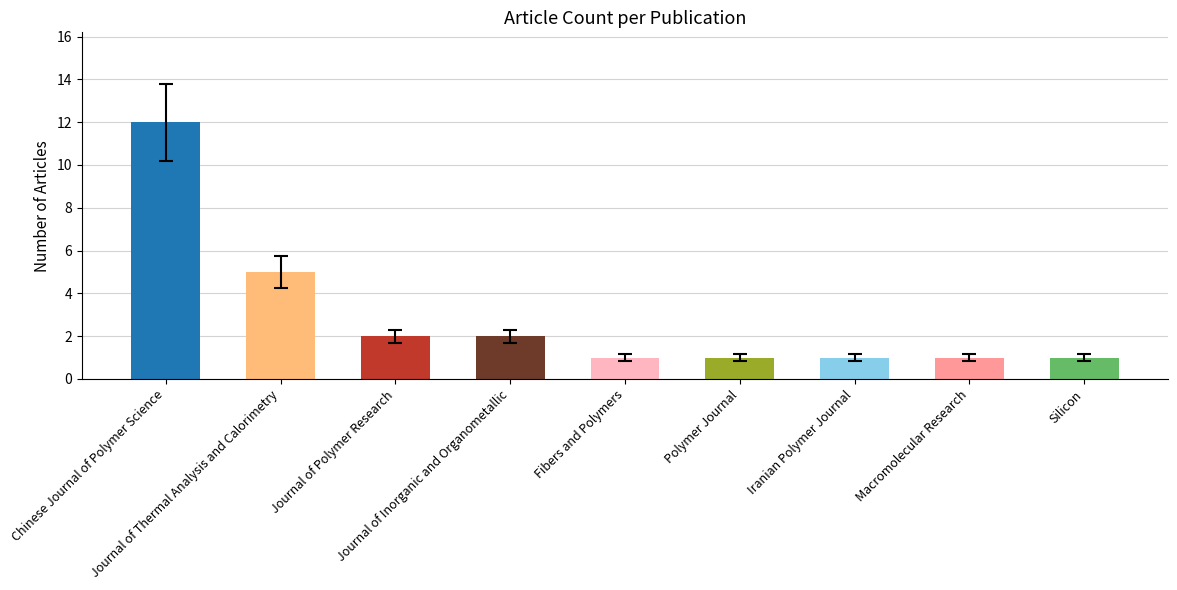

Is it true that the value at Chinese Journal of Polymer Science is 5?

False